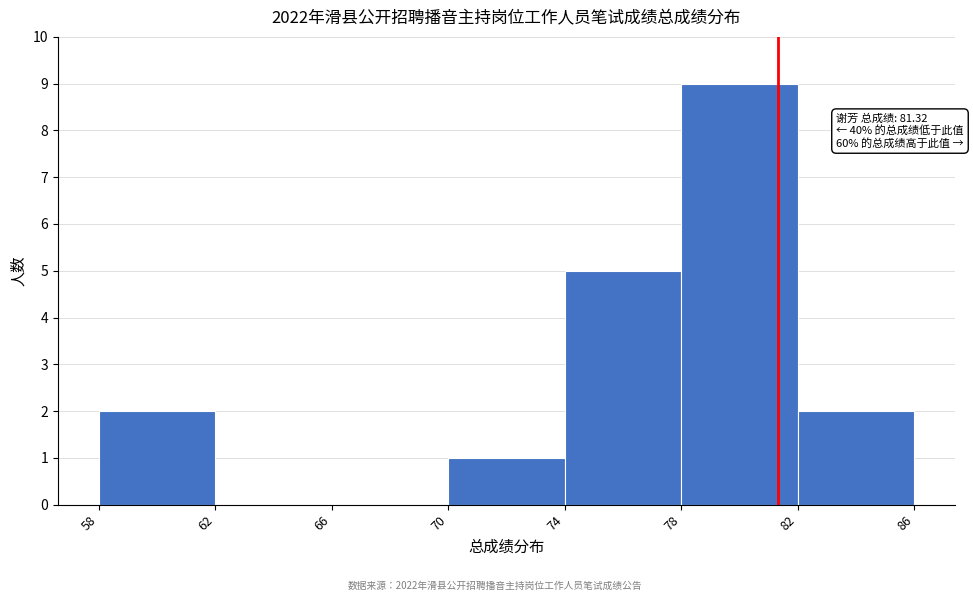

Over which range of the x-axis is the bar tallest?

78 to 82